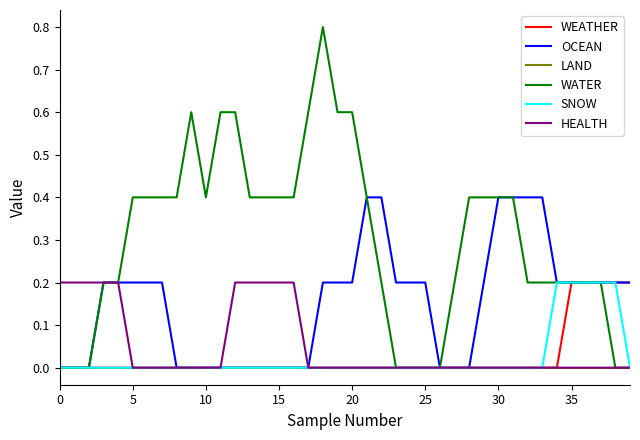

Which series has the largest range (max minus min)?

WATER